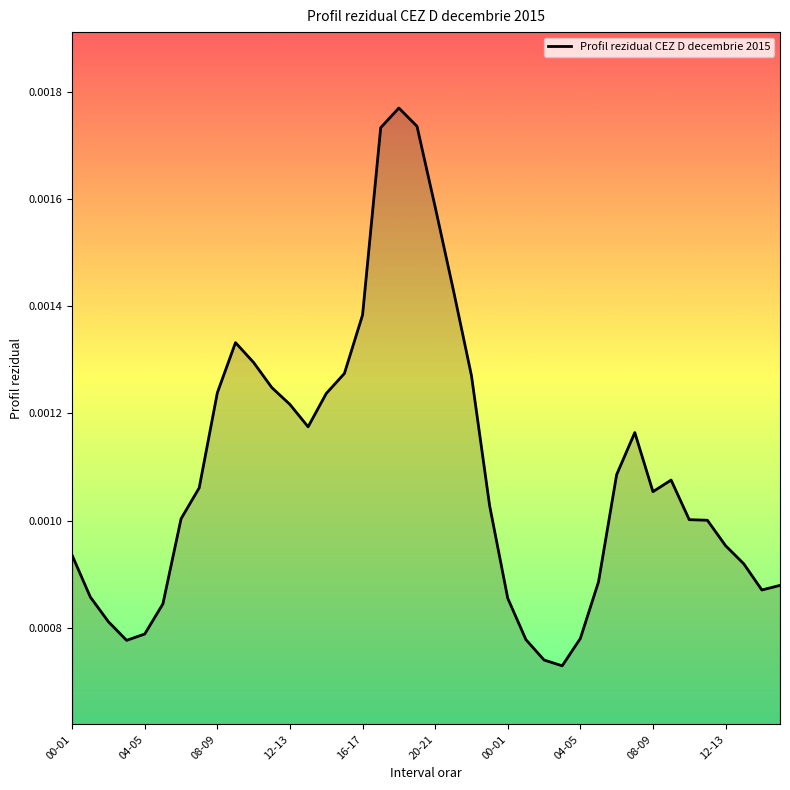

How many series are shown in this chart?

1